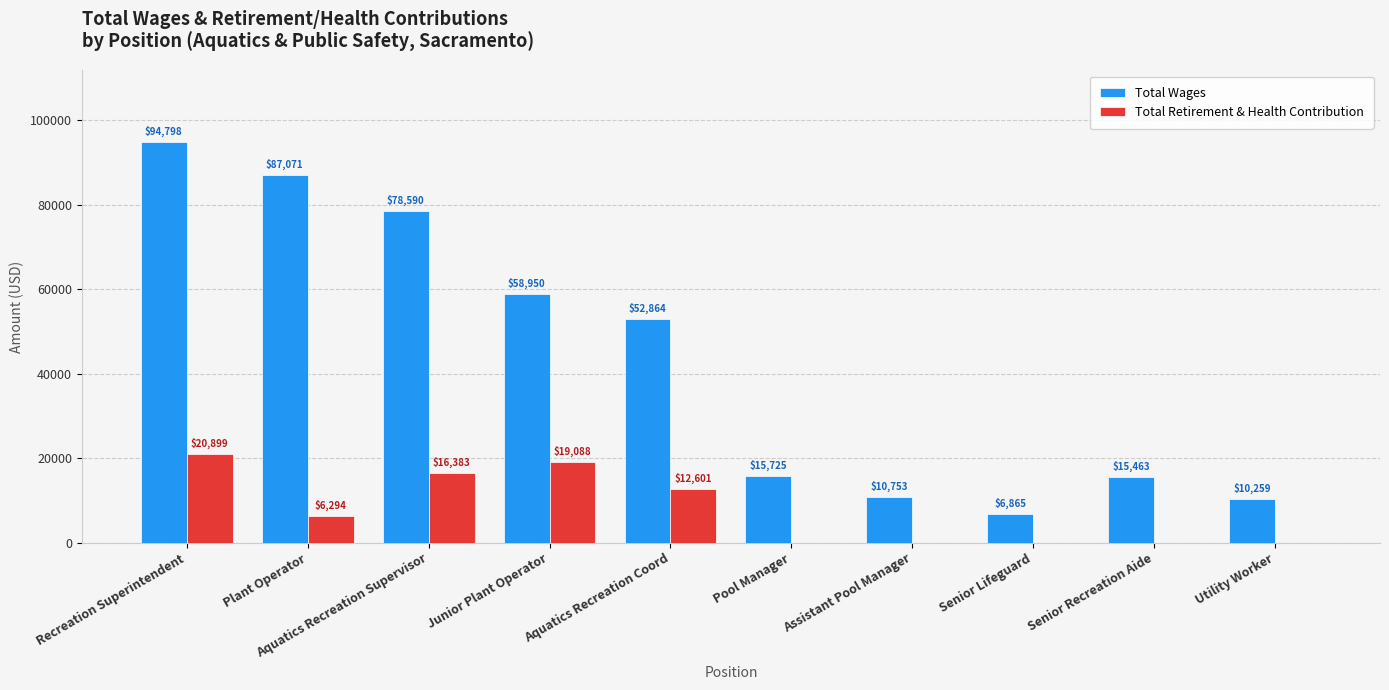

Which series has the largest total across all categories?

Total Wages